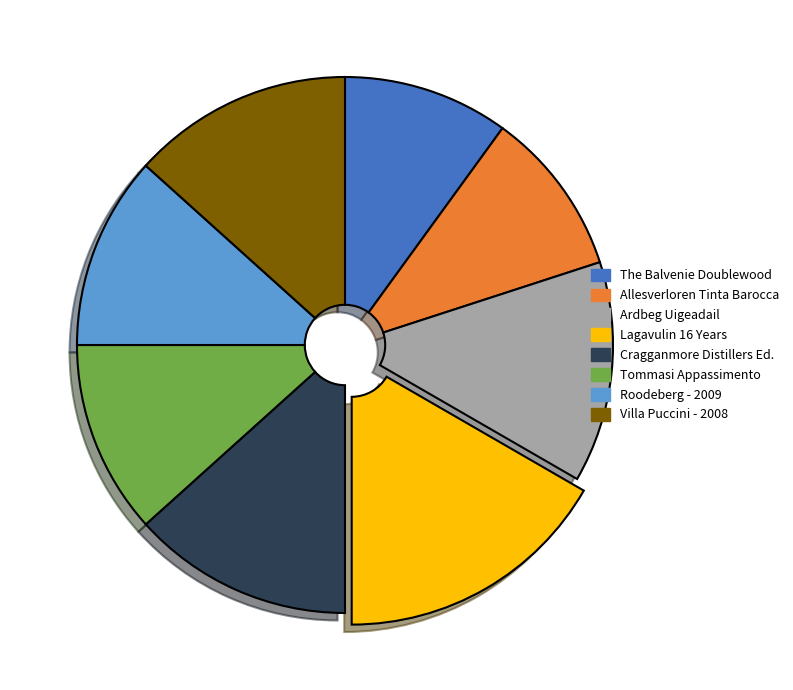

How many segments does this pie chart have?

8